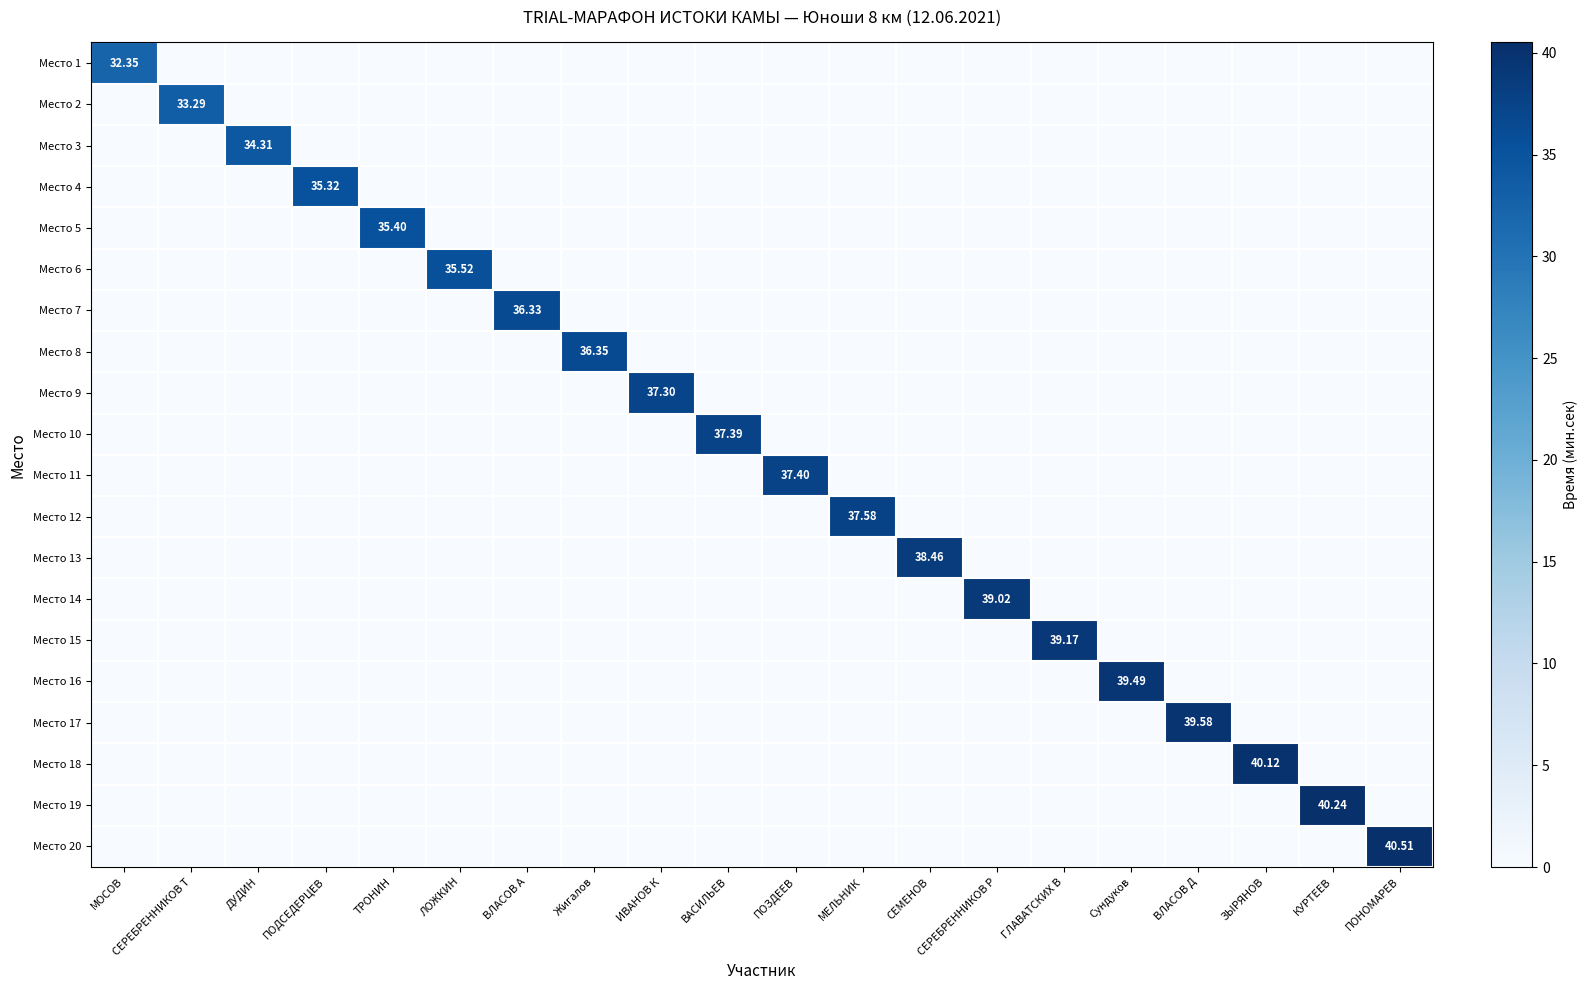

At which category is the sum across all series the highest?

ПОНОМАРЕВ